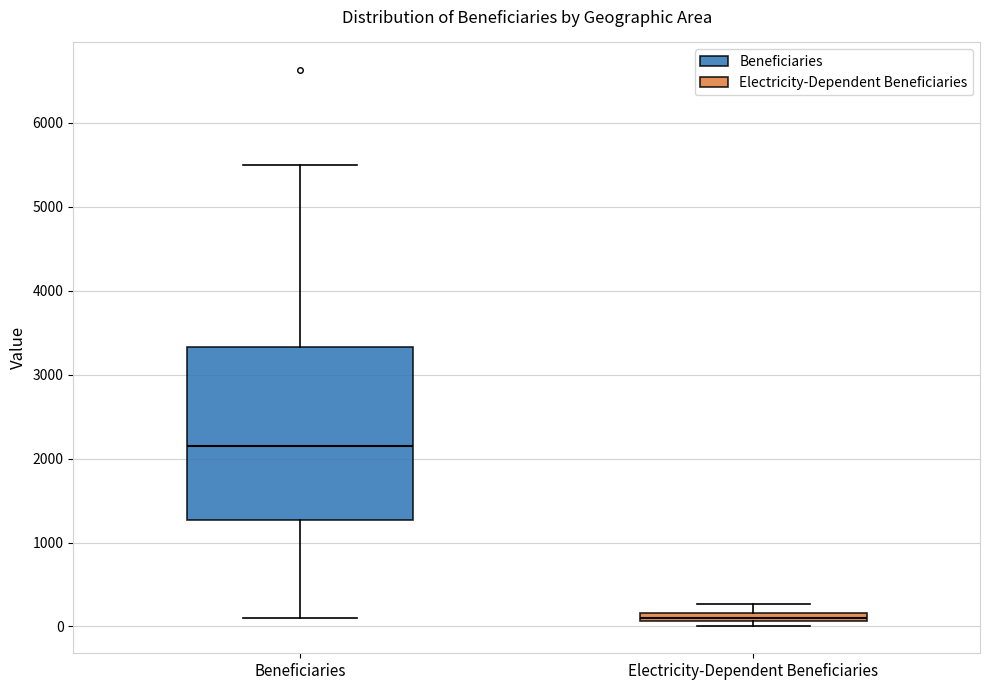

Which box has the highest median line?

Beneficiaries